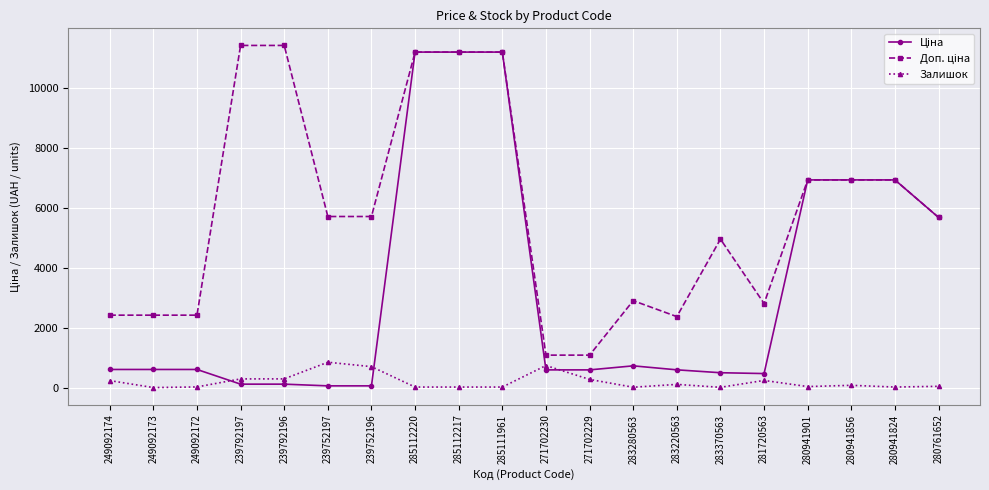

What is the spread (max minus min) of values at 271702229?

809.7